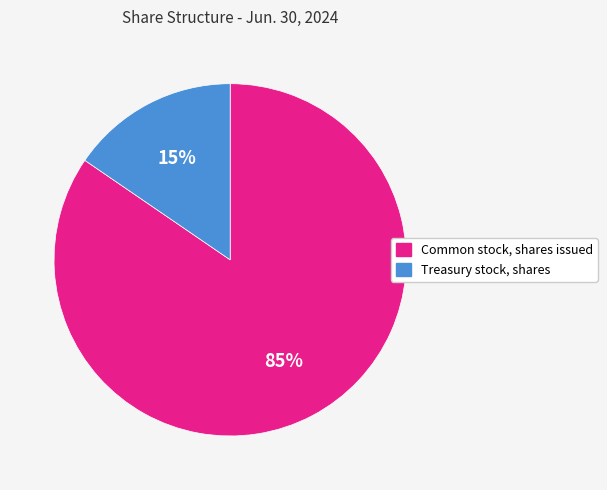

Rank the categories by value from lowest to highest.

Treasury stock, shares, Common stock, shares issued